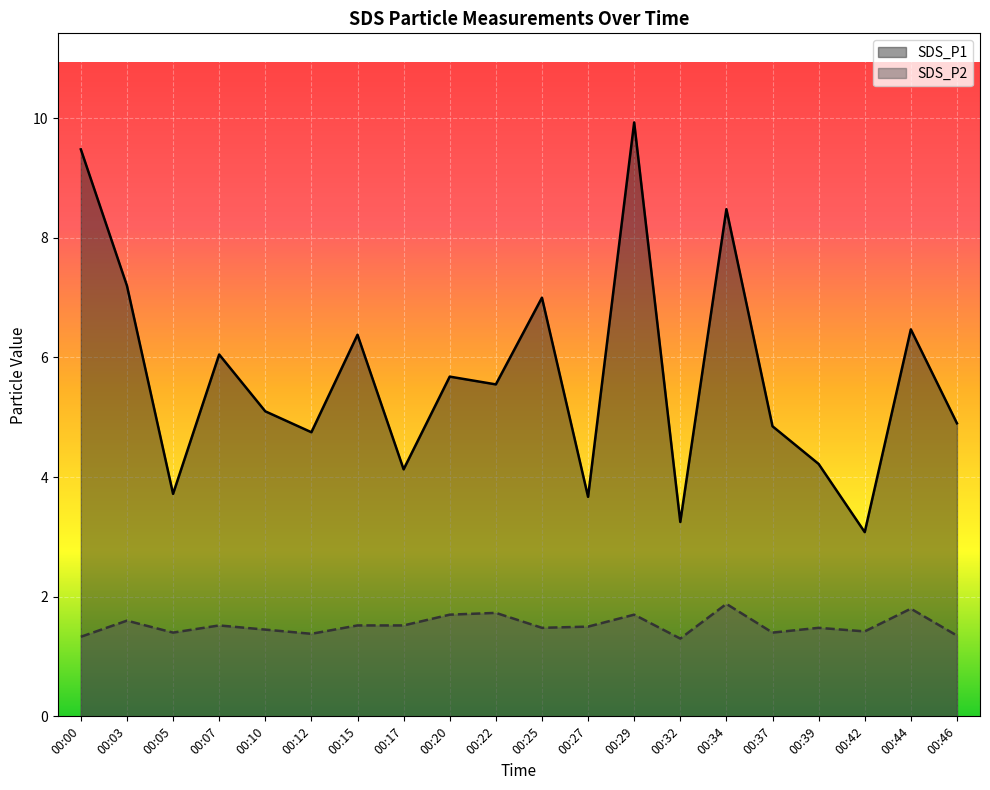

Rank the categories by SDS_P1 value from highest to lowest.

00:29, 00:00, 00:34, 00:03, 00:25, 00:44, 00:15, 00:07, 00:20, 00:22, 00:10, 00:46, 00:37, 00:12, 00:39, 00:17, 00:05, 00:27, 00:32, 00:42